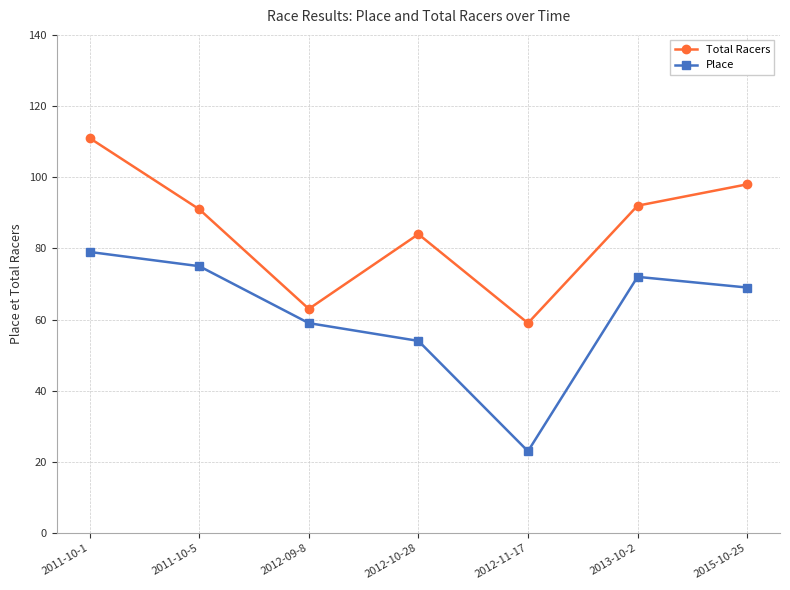

What is the label of the 7th point from the left?

2015-10-25